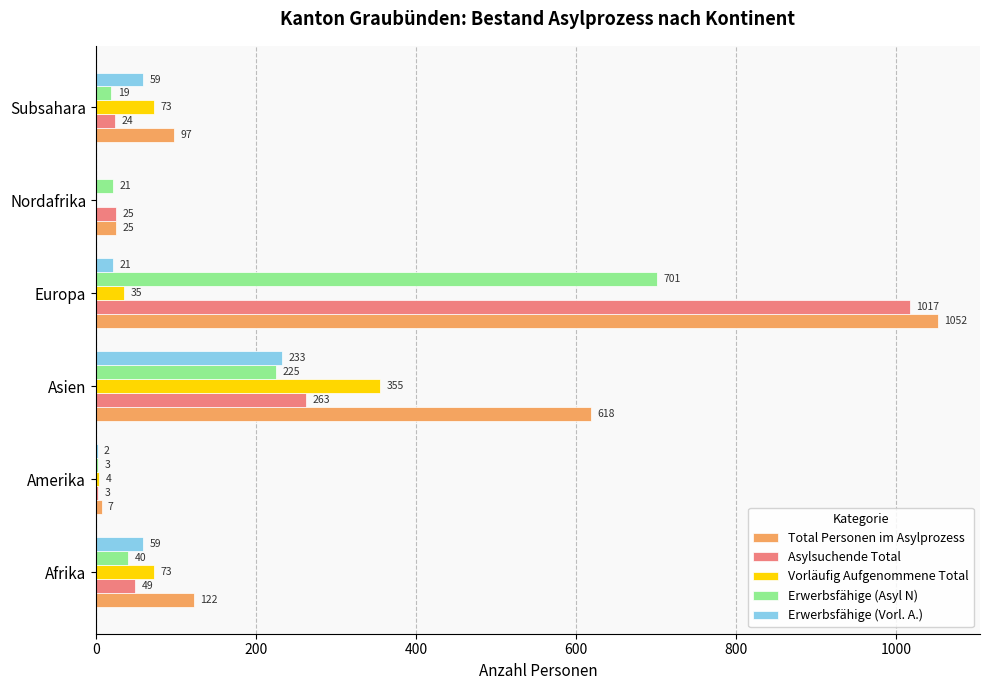

What is the sum of all Erwerbsfähige (Asyl N) values?

1009